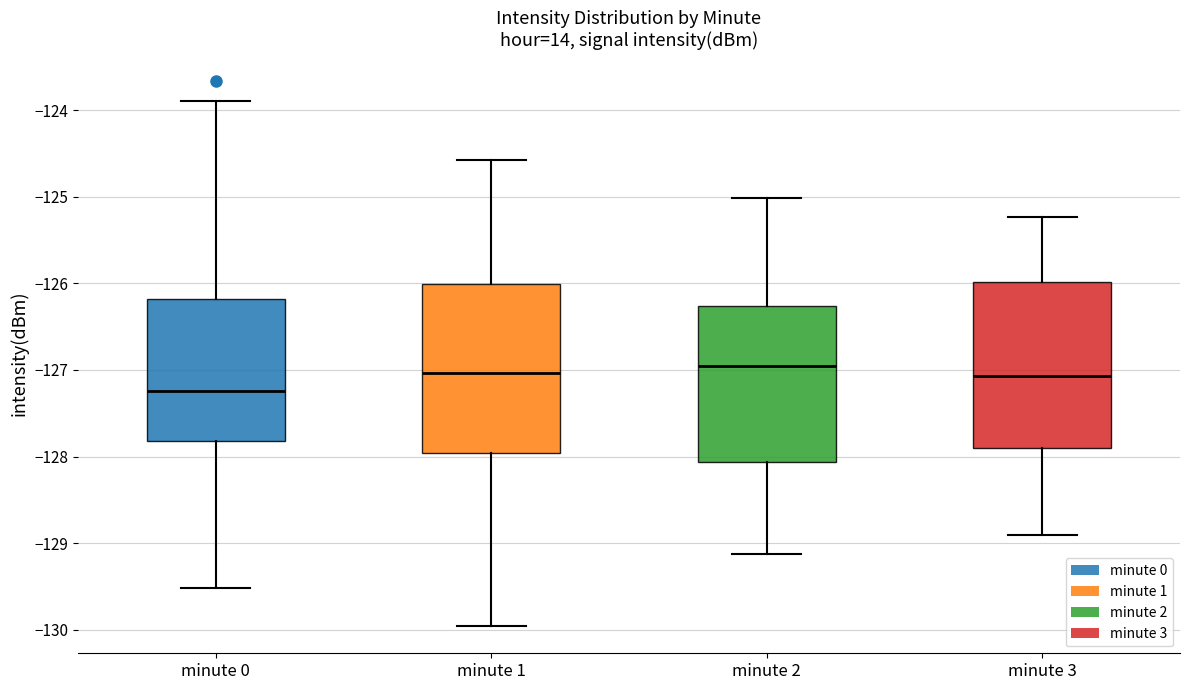

Reading left to right, read every box against the y-axis: the position of its median line, the range the box covers, and the ends of its whiskers. The values are not printed on the chart, so give them approximately, as read against the axis.

minute 0: median -127.2, box -127.8 to -126.2, whiskers -129.5 to -123.9
minute 1: median -127.0, box -128.0 to -126.0, whiskers -130.0 to -124.6
minute 2: median -127.0, box -128.1 to -126.3, whiskers -129.1 to -125.0
minute 3: median -127.1, box -127.9 to -126.0, whiskers -128.9 to -125.2